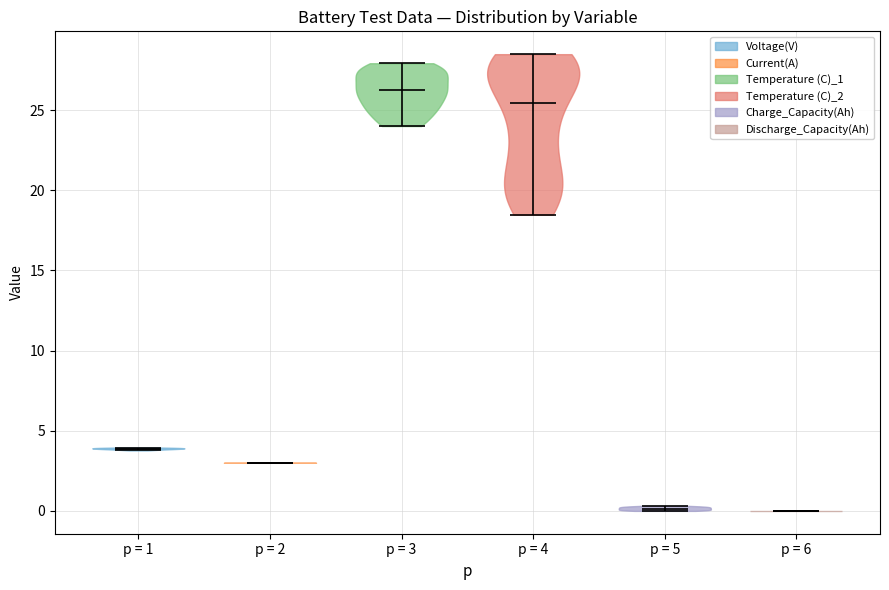

Reading left to right, read every violin against the y-axis: where its median line is, and the lowest and highest points it reaches. The values are not printed on the chart, so give them approximately, as read against the axis.

p = 1: median line 4.0, lowest point 4.0, highest point 4.0
p = 2: median line 3.0, lowest point 3.0, highest point 3.0
p = 3: median line 26.0, lowest point 24.0, highest point 28.0
p = 4: median line 25.5, lowest point 18.5, highest point 28.5
p = 5: median line 0.0, lowest point 0.0, highest point 0.5
p = 6: median line 0.0, lowest point 0.0, highest point 0.0